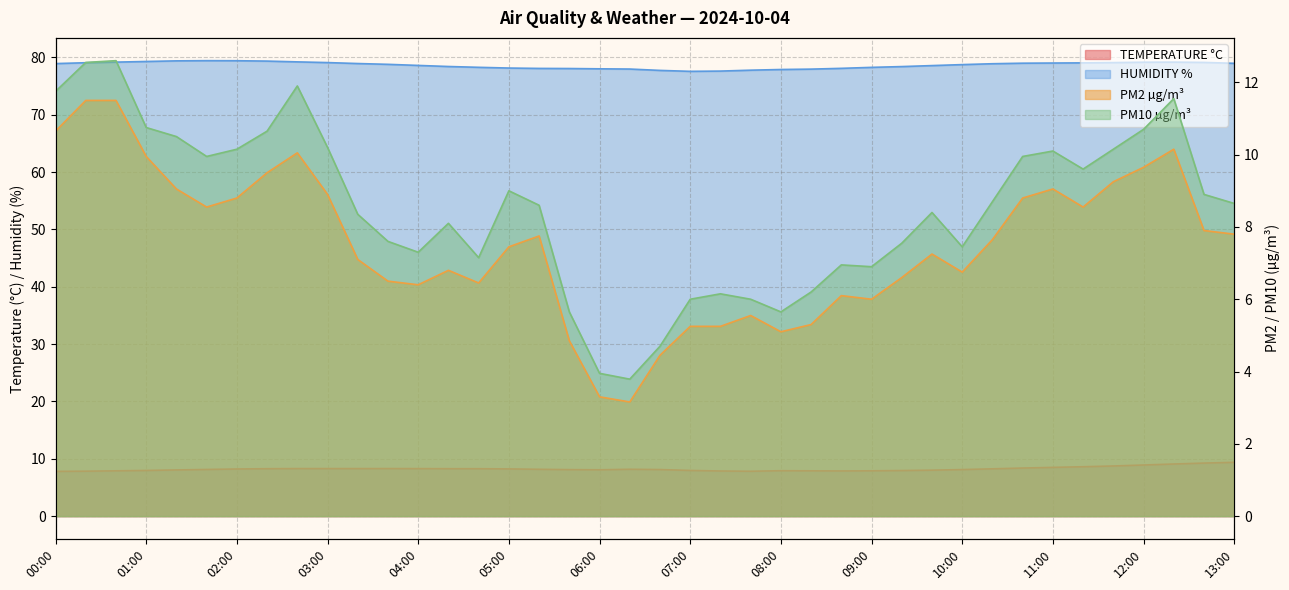

Reading right to left, list all the values displayed in this chart.

TEMPERATURE °C: 13:00=9.4	12:40=9.3	12:20=9.1	12:00=8.9	11:40=8.7	11:20=8.6	11:00=8.5	10:40=8.4	10:20=8.2	10:00=8.1	09:40=8.0	09:20=8.0	09:00=7.9	08:40=7.9	08:20=7.9	08:00=7.9	07:40=7.8	07:20=7.9	07:00=8.0	06:40=8.1	06:20=8.2	06:00=8.1	05:40=8.1	05:20=8.2	05:00=8.2	04:40=8.3	04:20=8.3	04:00=8.3	03:40=8.3	03:20=8.3	03:00=8.3	02:40=8.3	02:20=8.3	02:00=8.2	01:40=8.1	01:20=8.1	01:00=8.0	00:40=7.9	00:20=7.8	00:00=7.8
HUMIDITY %: 13:00=79.0	12:40=79.1	12:20=79.2	12:00=79.2	11:40=79.1	11:20=79.0	11:00=79.0	10:40=79.0	10:20=78.9	10:00=78.7	09:40=78.6	09:20=78.4	09:00=78.3	08:40=78.1	08:20=77.9	08:00=77.9	07:40=77.8	07:20=77.6	07:00=77.6	06:40=77.7	06:20=78.0	06:00=78.0	05:40=78.1	05:20=78.1	05:00=78.1	04:40=78.3	04:20=78.4	04:00=78.6	03:40=78.8	03:20=78.9	03:00=79.1	02:40=79.2	02:20=79.3	02:00=79.4	01:40=79.4	01:20=79.4	01:00=79.3	00:40=79.2	00:20=79.1	00:00=78.9
PM2 µg/m³: 13:00=7.8	12:40=7.9	12:20=10.2	12:00=9.7	11:40=9.2	11:20=8.6	11:00=9.1	10:40=8.8	10:20=7.7	10:00=6.8	09:40=7.2	09:20=6.6	09:00=6.0	08:40=6.1	08:20=5.3	08:00=5.1	07:40=5.5	07:20=5.2	07:00=5.2	06:40=4.5	06:20=3.2	06:00=3.3	05:40=4.8	05:20=7.8	05:00=7.5	04:40=6.5	04:20=6.8	04:00=6.4	03:40=6.5	03:20=7.1	03:00=8.9	02:40=10.1	02:20=9.5	02:00=8.8	01:40=8.6	01:20=9.1	01:00=9.9	00:40=11.5	00:20=11.5	00:00=10.7
PM10 µg/m³: 13:00=8.7	12:40=8.9	12:20=11.6	12:00=10.7	11:40=10.2	11:20=9.6	11:00=10.1	10:40=9.9	10:20=8.7	10:00=7.5	09:40=8.4	09:20=7.5	09:00=6.9	08:40=7.0	08:20=6.2	08:00=5.7	07:40=6.0	07:20=6.2	07:00=6.0	06:40=4.7	06:20=3.8	06:00=4.0	05:40=5.7	05:20=8.6	05:00=9.0	04:40=7.2	04:20=8.1	04:00=7.3	03:40=7.6	03:20=8.3	03:00=10.2	02:40=11.9	02:20=10.7	02:00=10.2	01:40=9.9	01:20=10.5	01:00=10.8	00:40=12.6	00:20=12.6	00:00=11.8